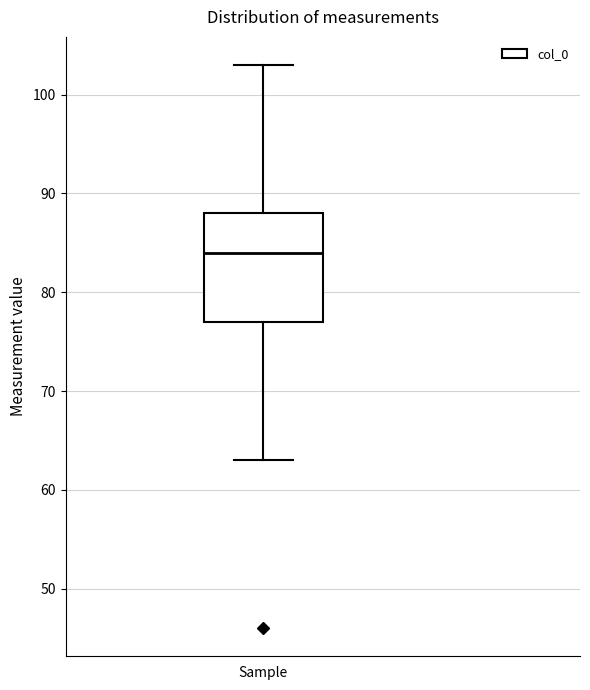

Transcribe this box plot: give where the median line is, the range the box spans, and where the two whiskers end, as read against the y-axis. The values are not printed on the chart, so give them approximately, as read against the axis.

median 84, box 77 to 88, whiskers 63 to 103